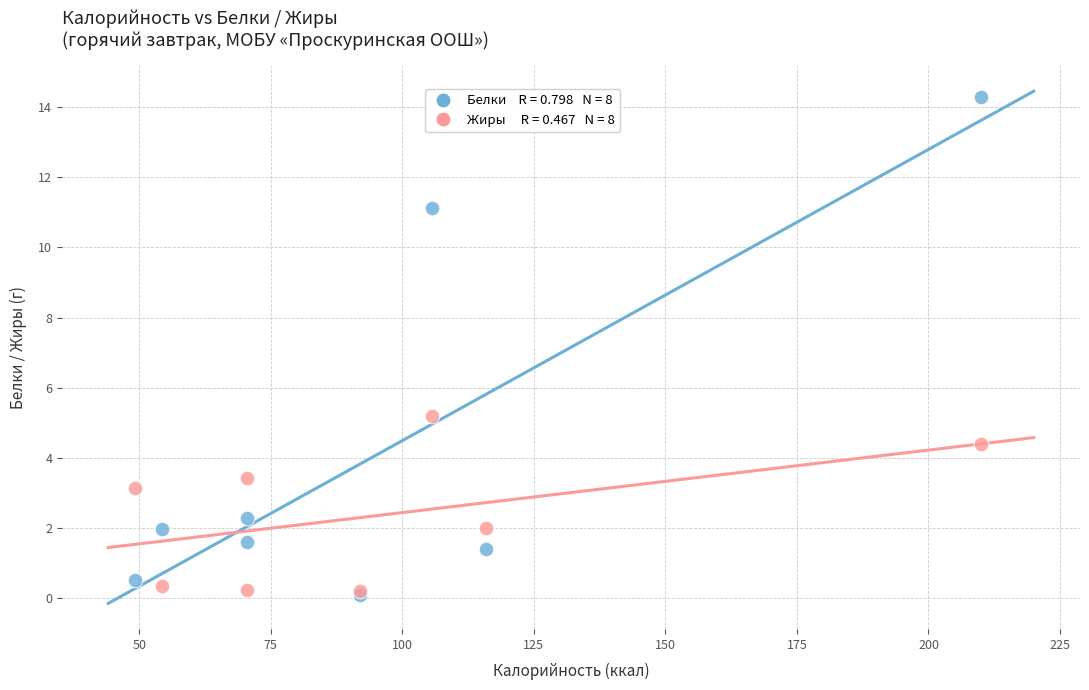

Across all series, what Y value is closest to 7?

5.2